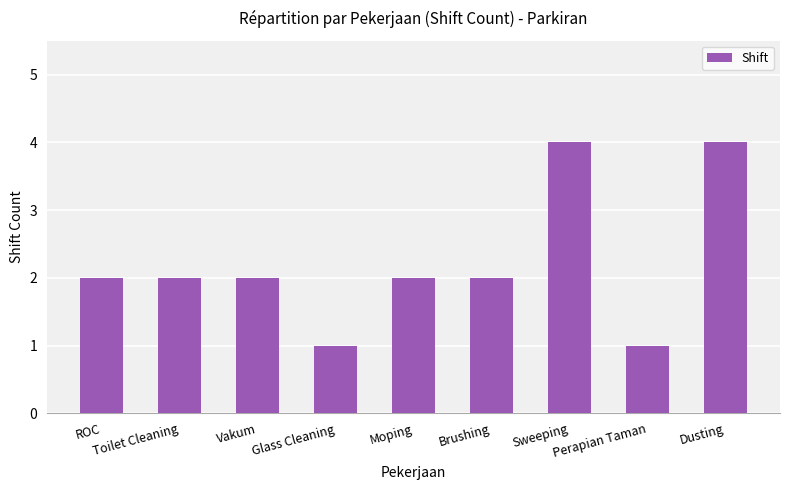

What is the maximum value shown in the chart?

4